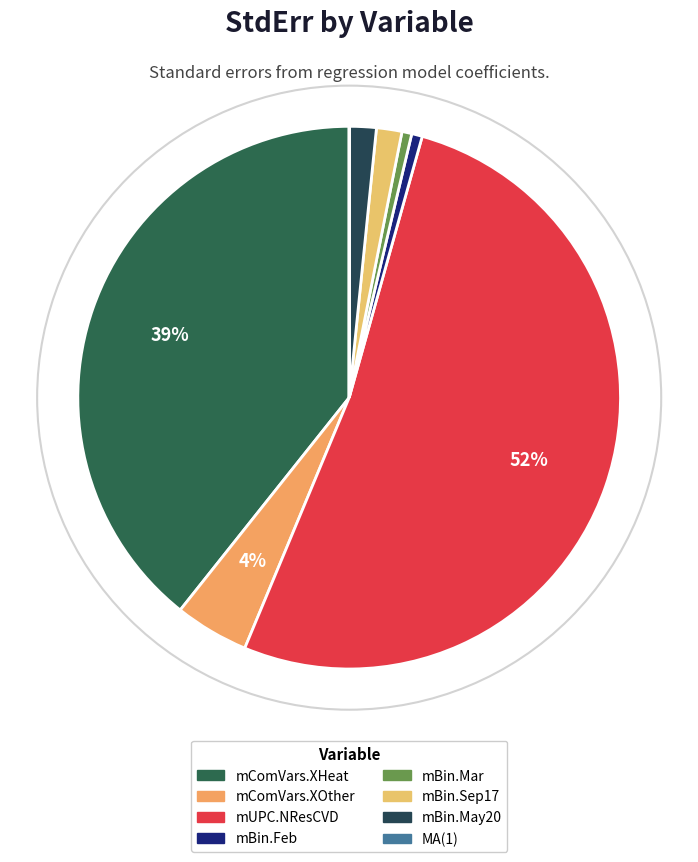

Is it true that mUPC.NResCVD is 52% of the pie?

True